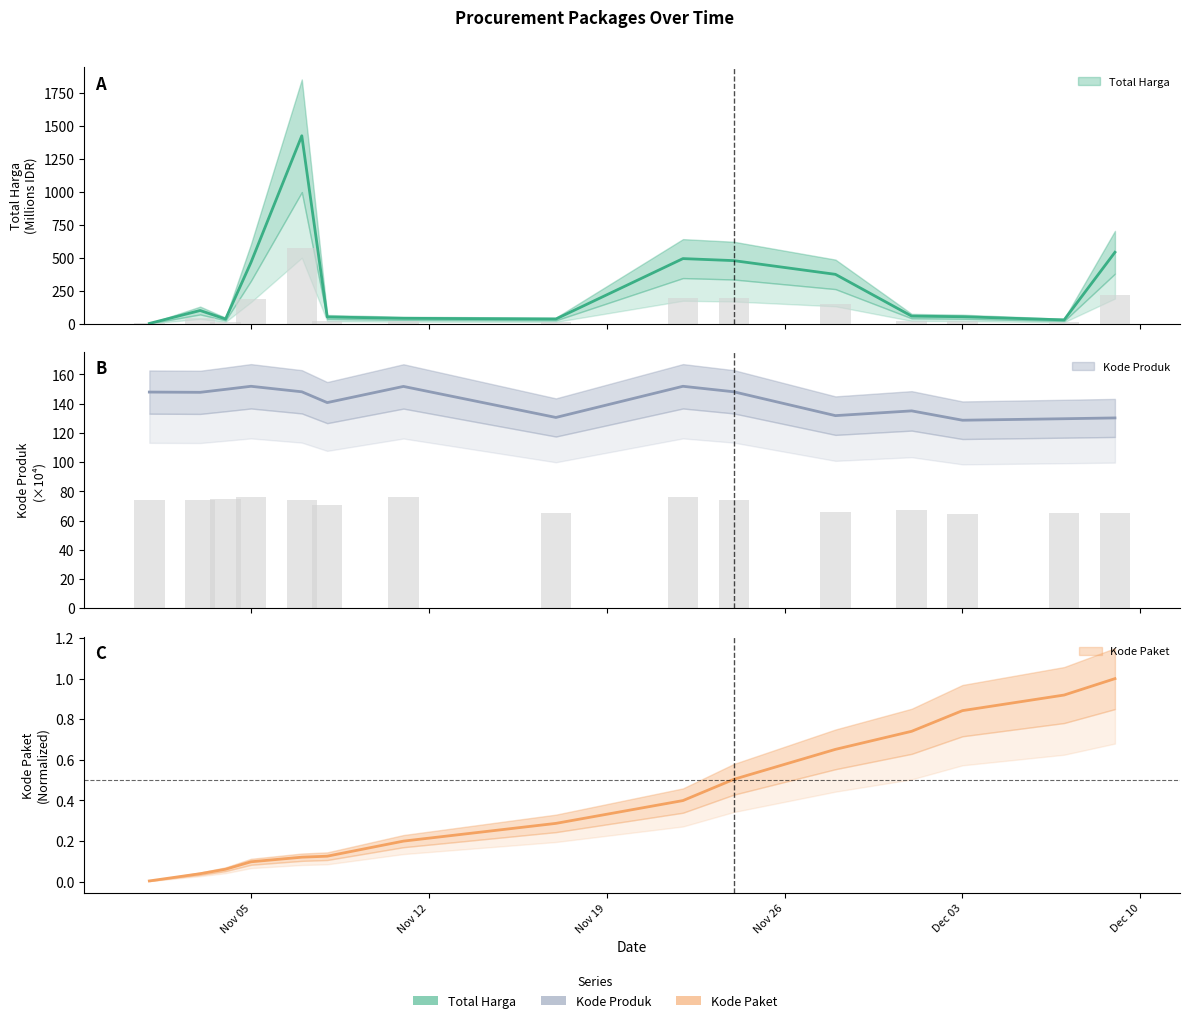

Reading right to left, extract all data points from this chart.

Total Harga: 541.1	27.4	51.6	56.2	373.4	477.6	493.0	34.3	39.4	49.7	1425.9	464.0	34.0	98.8	0.3
Kode Paket: 1.0	0.9	0.8	0.7	0.7	0.5	0.4	0.3	0.2	0.1	0.1	0.1	0.1	0.0	0.0
Kode Produk: 130.3	129.7	128.7	135.1	131.8	148.2	151.9	130.6	151.8	140.8	148.2	151.9	149.8	147.8	148.0